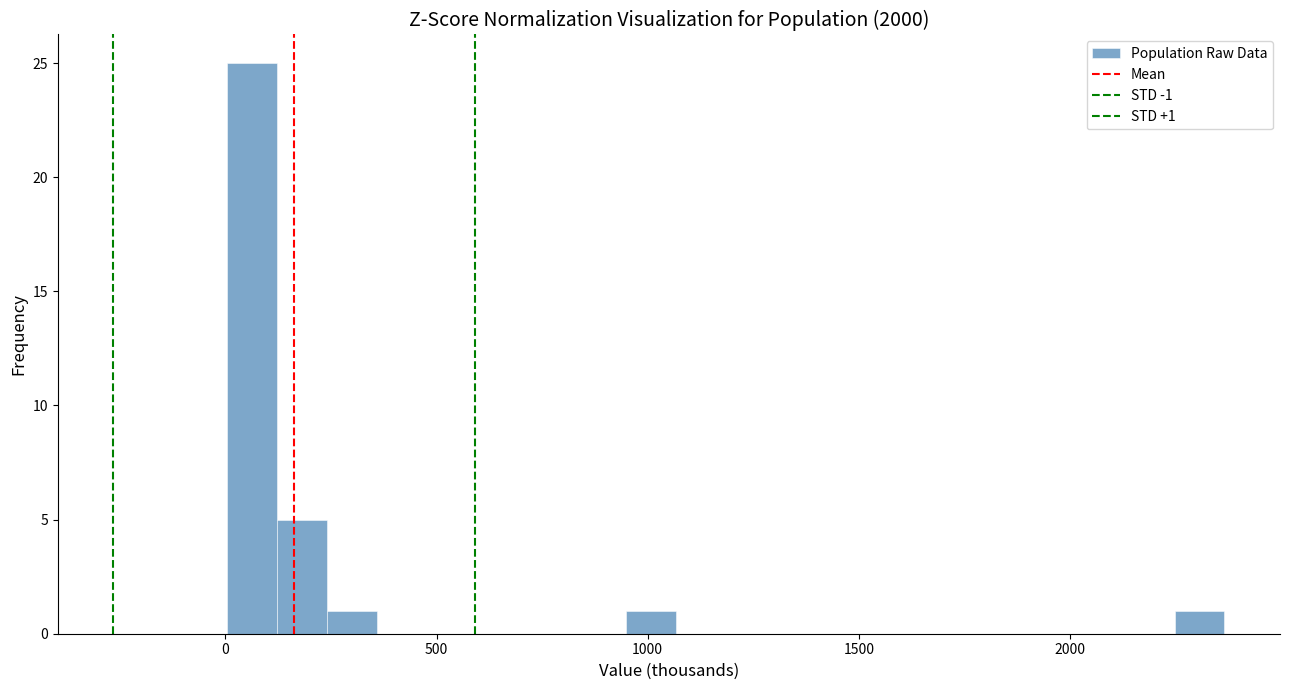

Around what value on the x-axis is the tallest bar? Give the approximate position of its centre, as read against the axis.

50